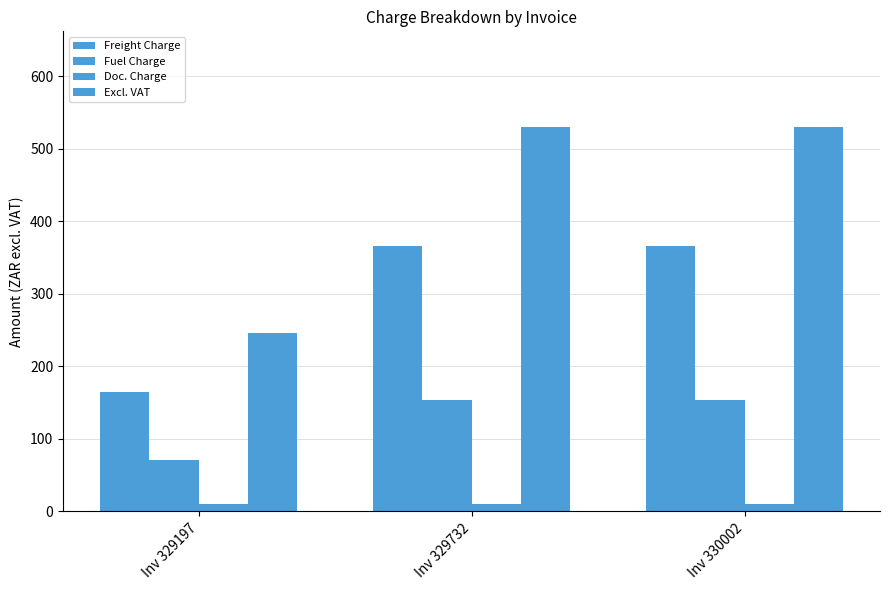

What is the difference between the maximum and minimum values in the Freight Charge series?

201.1